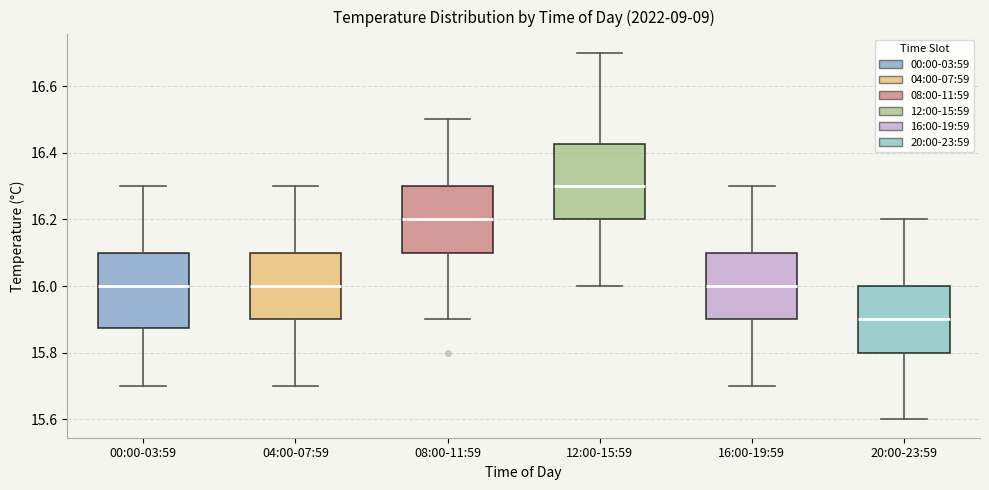

Which box has the highest median line?

12:00-15:59